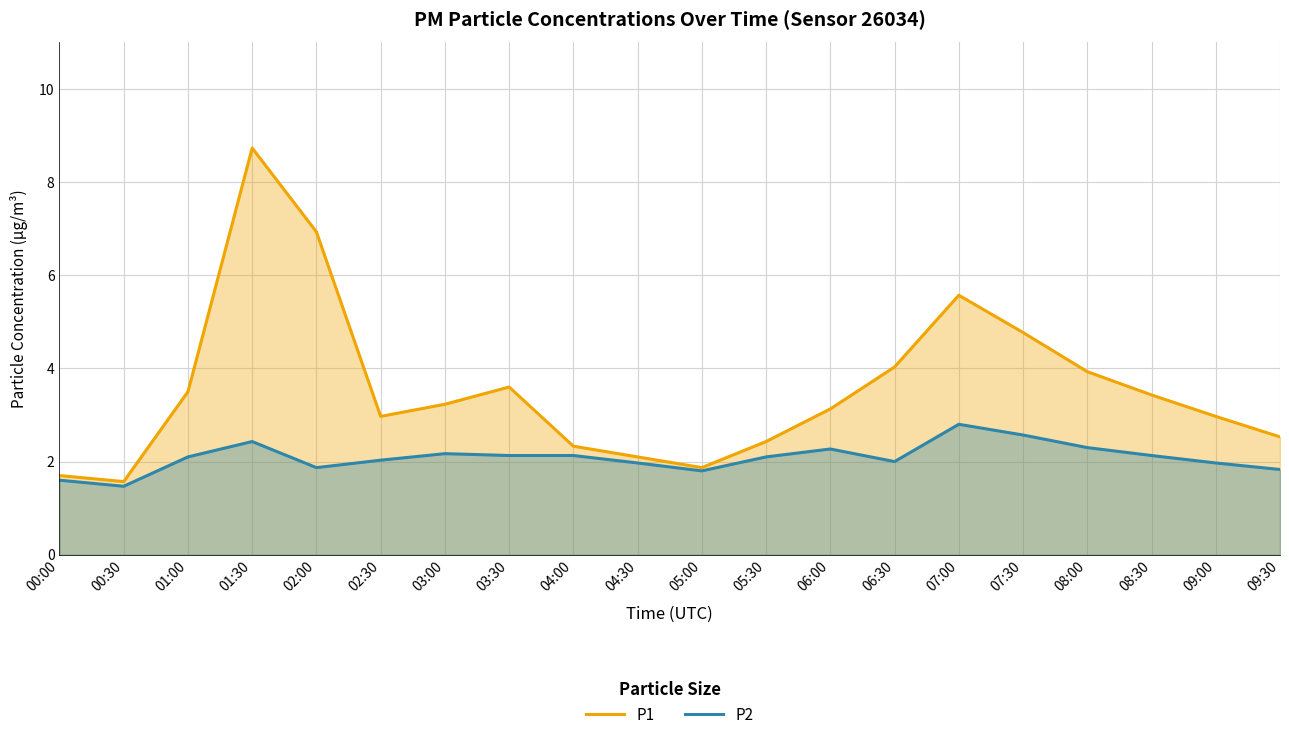

List the series in order of their peak value, highest first.

P1, P2